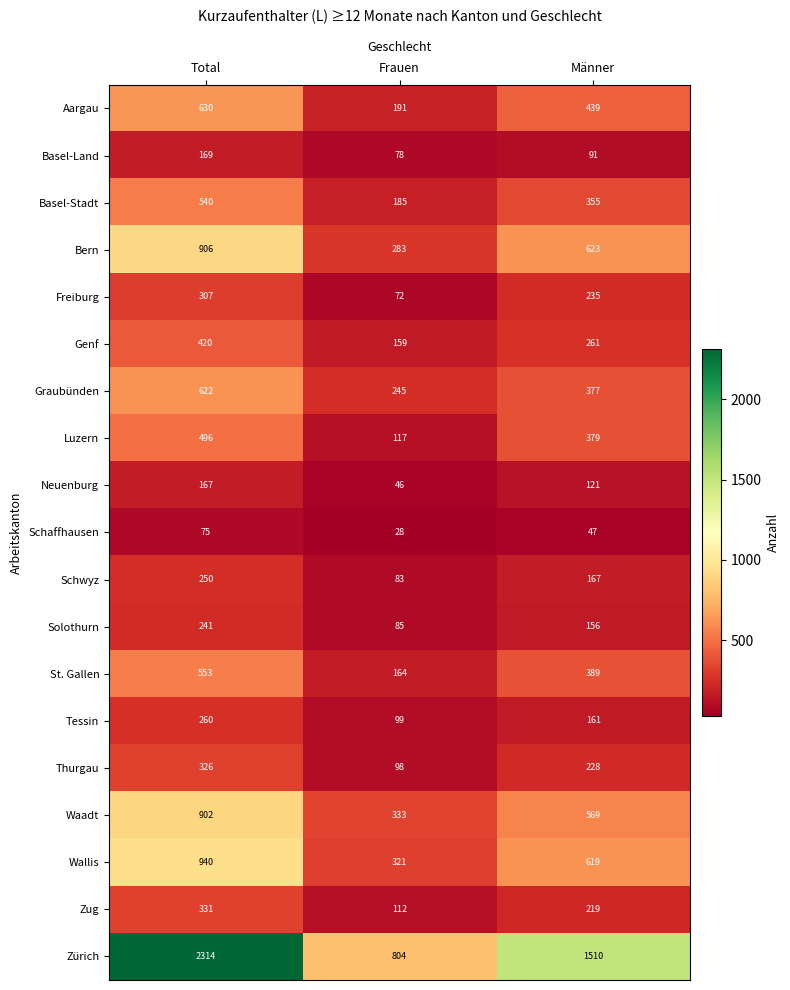

How many series are shown in this chart?

19